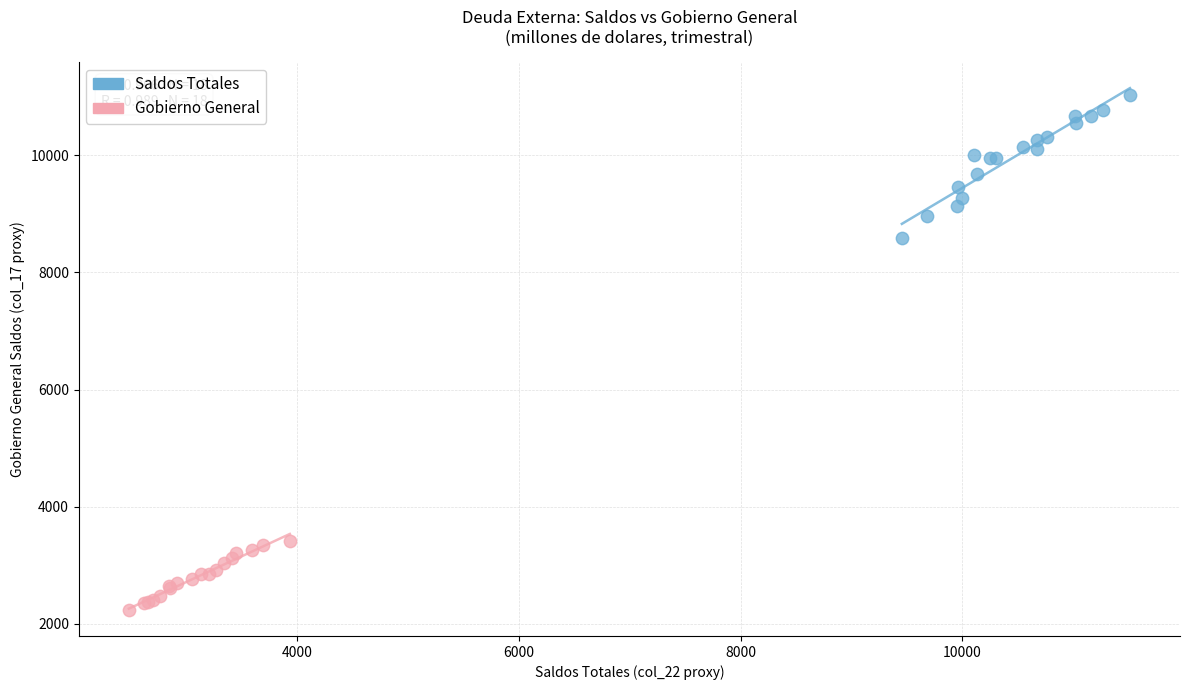

Which series has the widest spread of Y values?

Saldos Totales